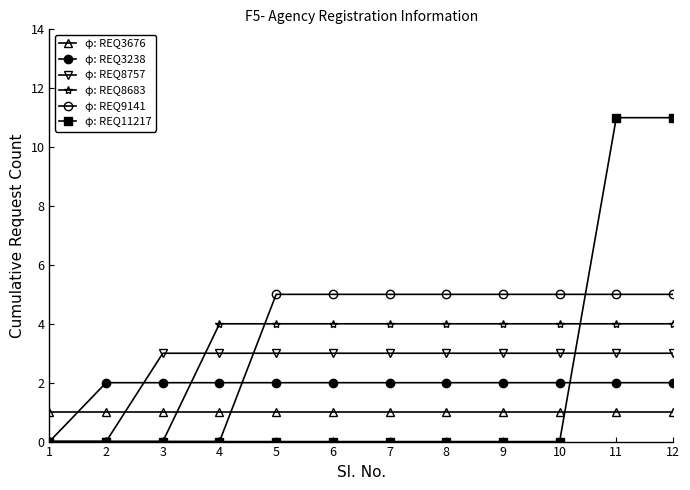

What is the sum of all φ: REQ8683 values?

36